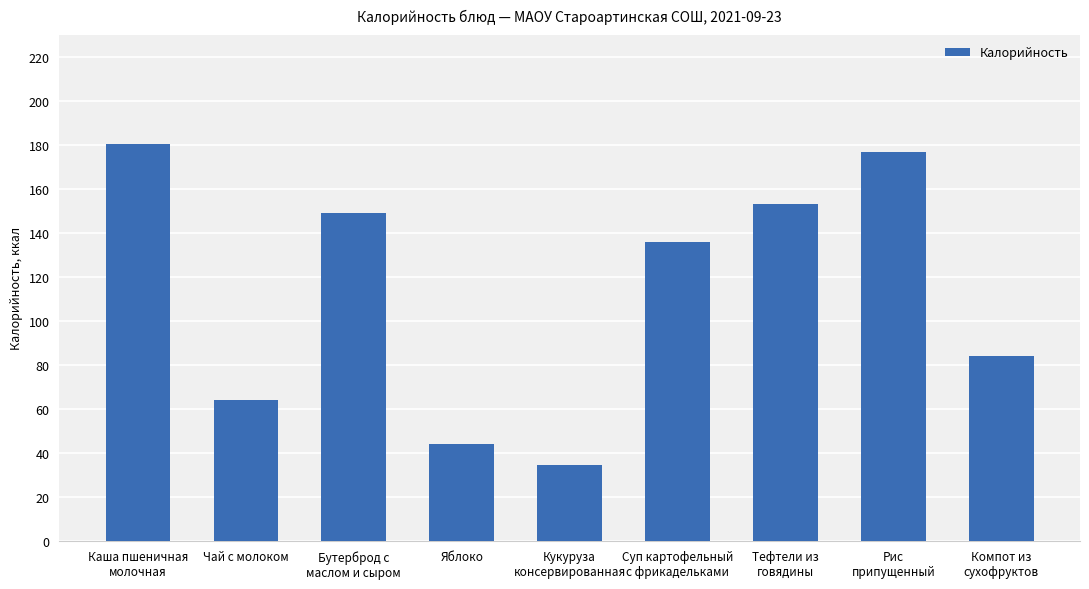

True or false: the data shows 235.2 at Бутерброд с
маслом и сыром.

False